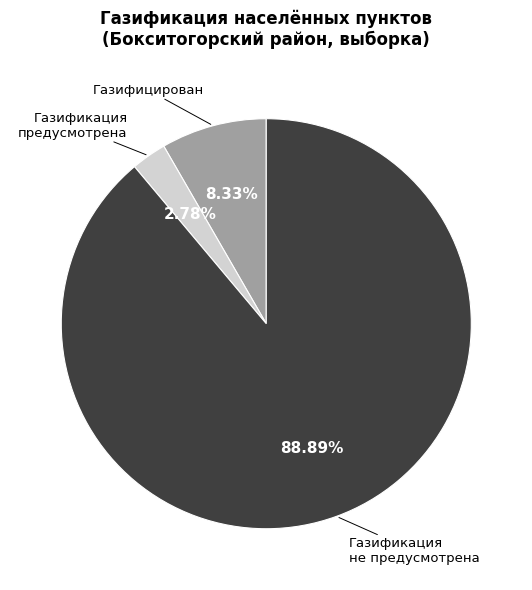

Count the number of slices in the pie.

3